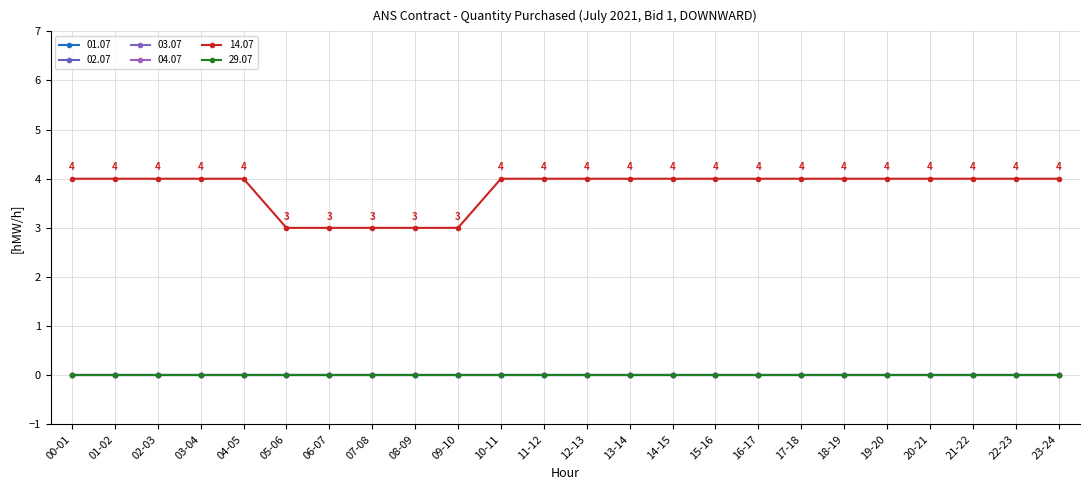

Is this an area chart (filled region under the line)?

No